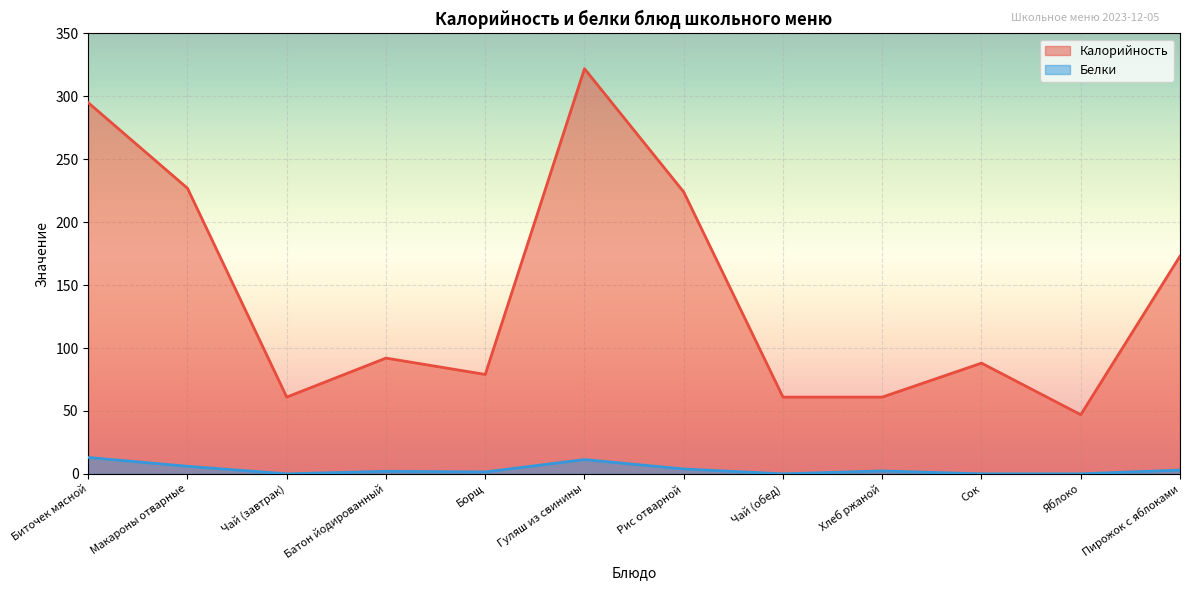

Reading left to right, what are all the values shown in this chart?

Калорийность: Биточек мясной=295.0	Макароны отварные=227.0	Чай (завтрак)=61.0	Батон йодированный=92.0	Борщ=79.0	Гуляш из свинины=322.0	Рис отварной=224.0	Чай (обед)=61.0	Хлеб ржаной=61.0	Сок=88.0	Яблоко=47.0	Пирожок с яблоками=173.0
Белки: Биточек мясной=13.0	Макароны отварные=6.0	Чай (завтрак)=0.0	Батон йодированный=2.0	Борщ=1.5	Гуляш из свинины=11.3	Рис отварной=3.9	Чай (обед)=0.0	Хлеб ржаной=2.3	Сок=0.0	Яблоко=0.0	Пирожок с яблоками=3.0